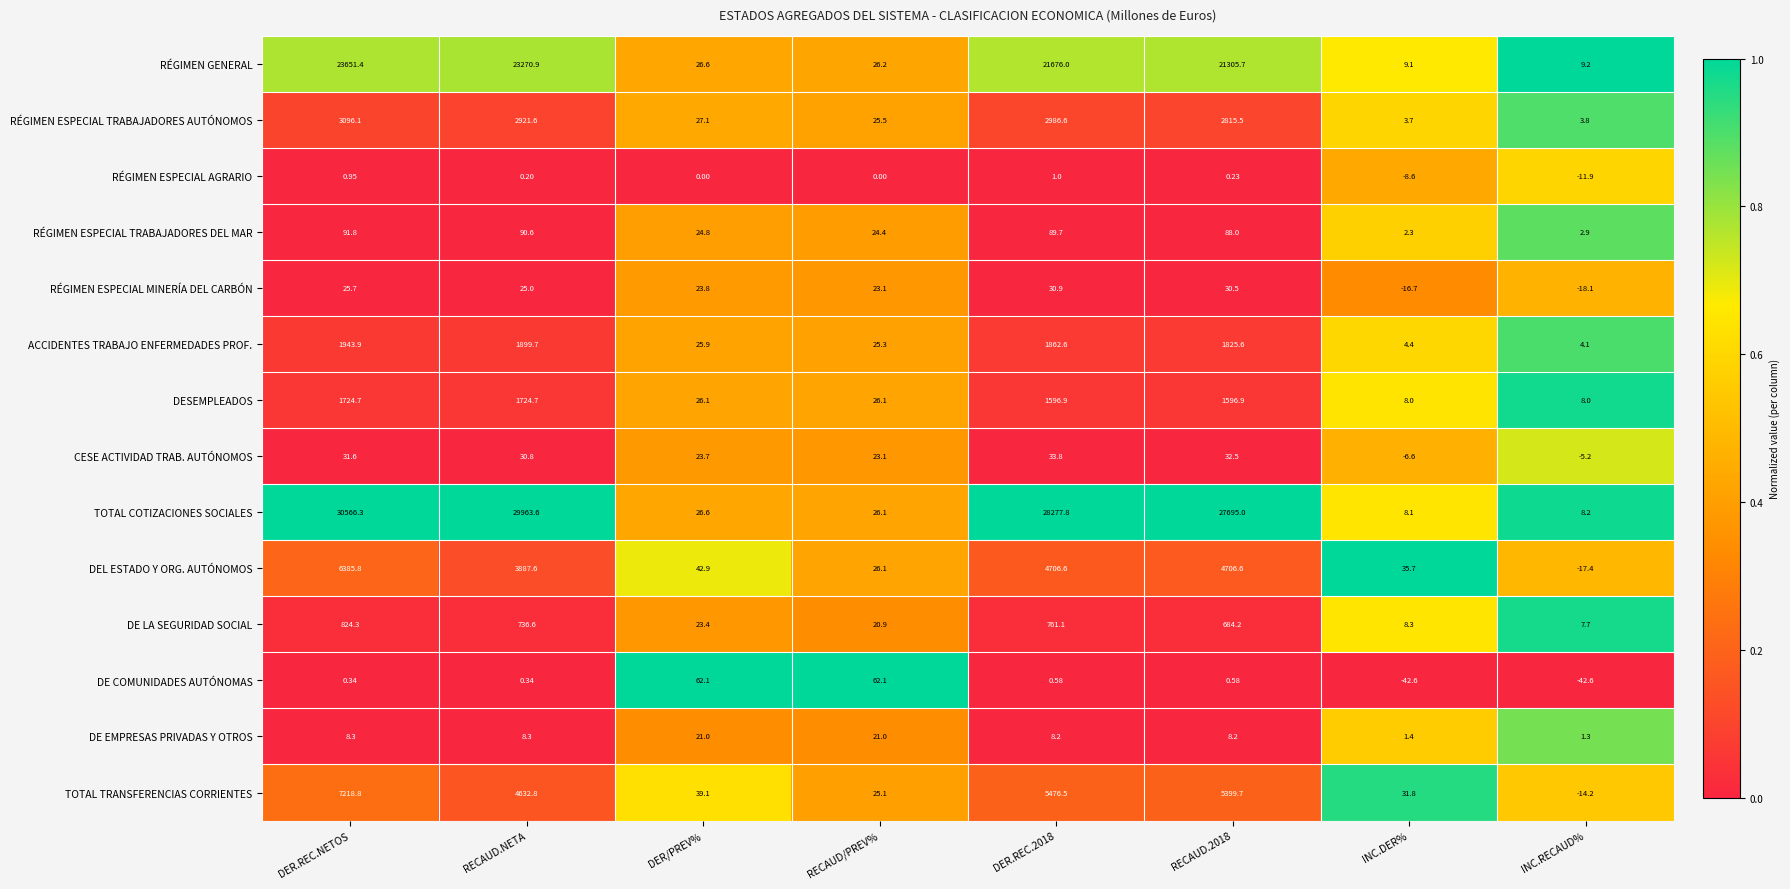

Which series has the largest range (max minus min)?

TOTAL COTIZACIONES SOCIALES